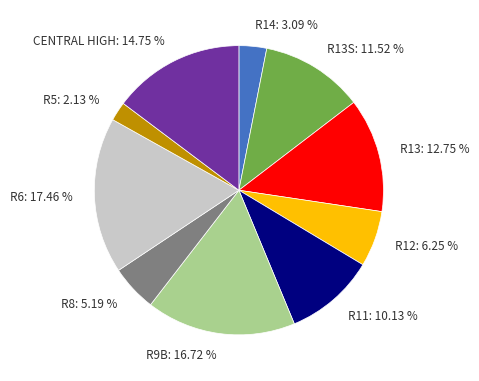

Approximately how many times larger is the value at R11: 10.13 % compared to R12: 6.25 %?

1.6